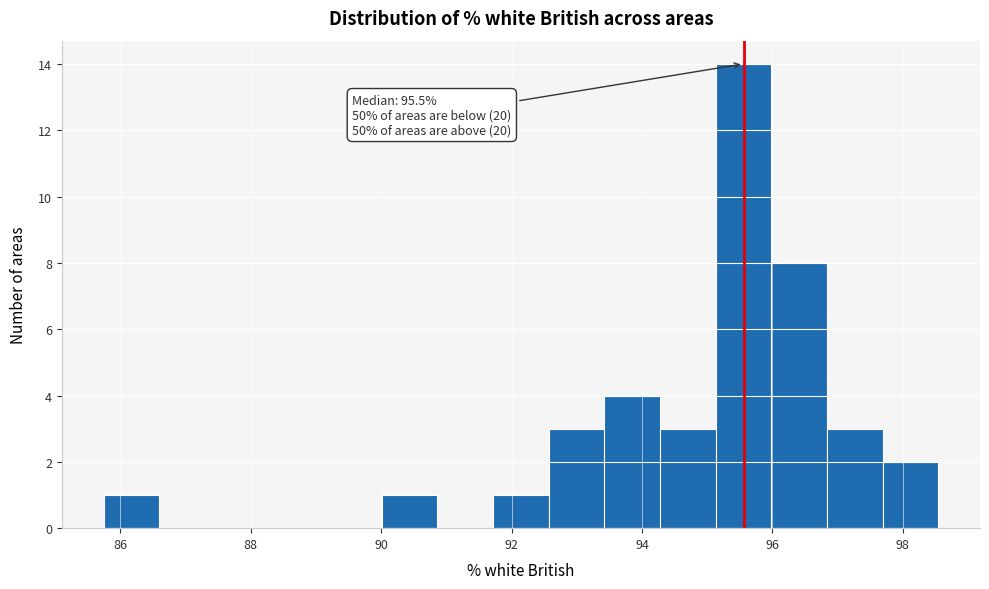

Over which range of the x-axis is the bar tallest?

95.2 to 96.0